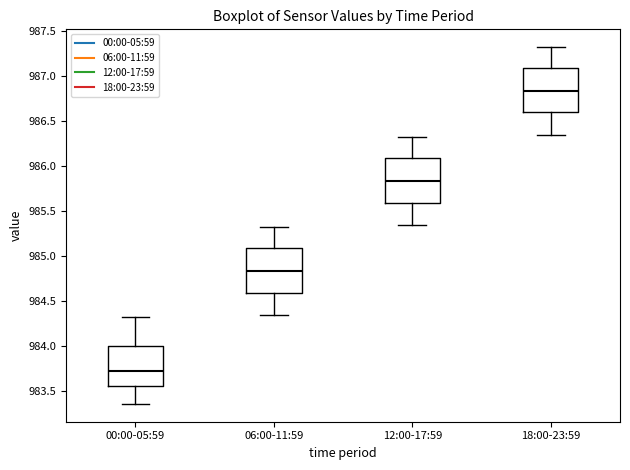

Reading left to right, transcribe this box plot: for each box, give where its median line is, the range the box spans, and where its two whiskers end, as read against the y-axis. The values are not printed on the chart, so give them approximately, as read against the axis.

00:00-05:59: median 983.75, box 983.55 to 984.00, whiskers 983.35 to 984.30
06:00-11:59: median 984.85, box 984.60 to 985.10, whiskers 984.35 to 985.30
12:00-17:59: median 985.85, box 985.60 to 986.10, whiskers 985.35 to 986.30
18:00-23:59: median 986.85, box 986.60 to 987.10, whiskers 986.35 to 987.30